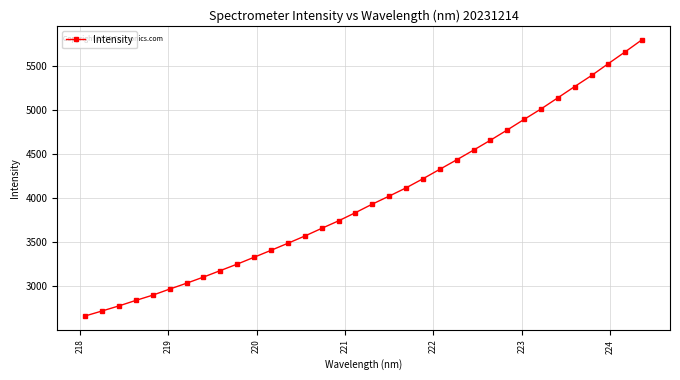

What is the minimum value shown in the chart?

2662.3